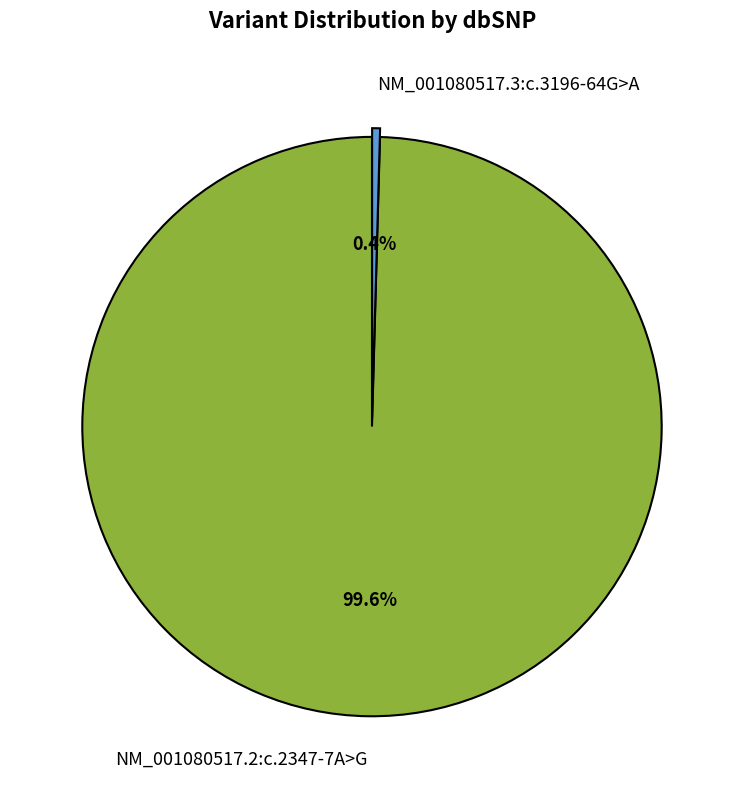

Approximately how many times larger is the value at NM_001080517.2:c.2347-7A>G compared to NM_001080517.3:c.3196-64G>A?

226.3